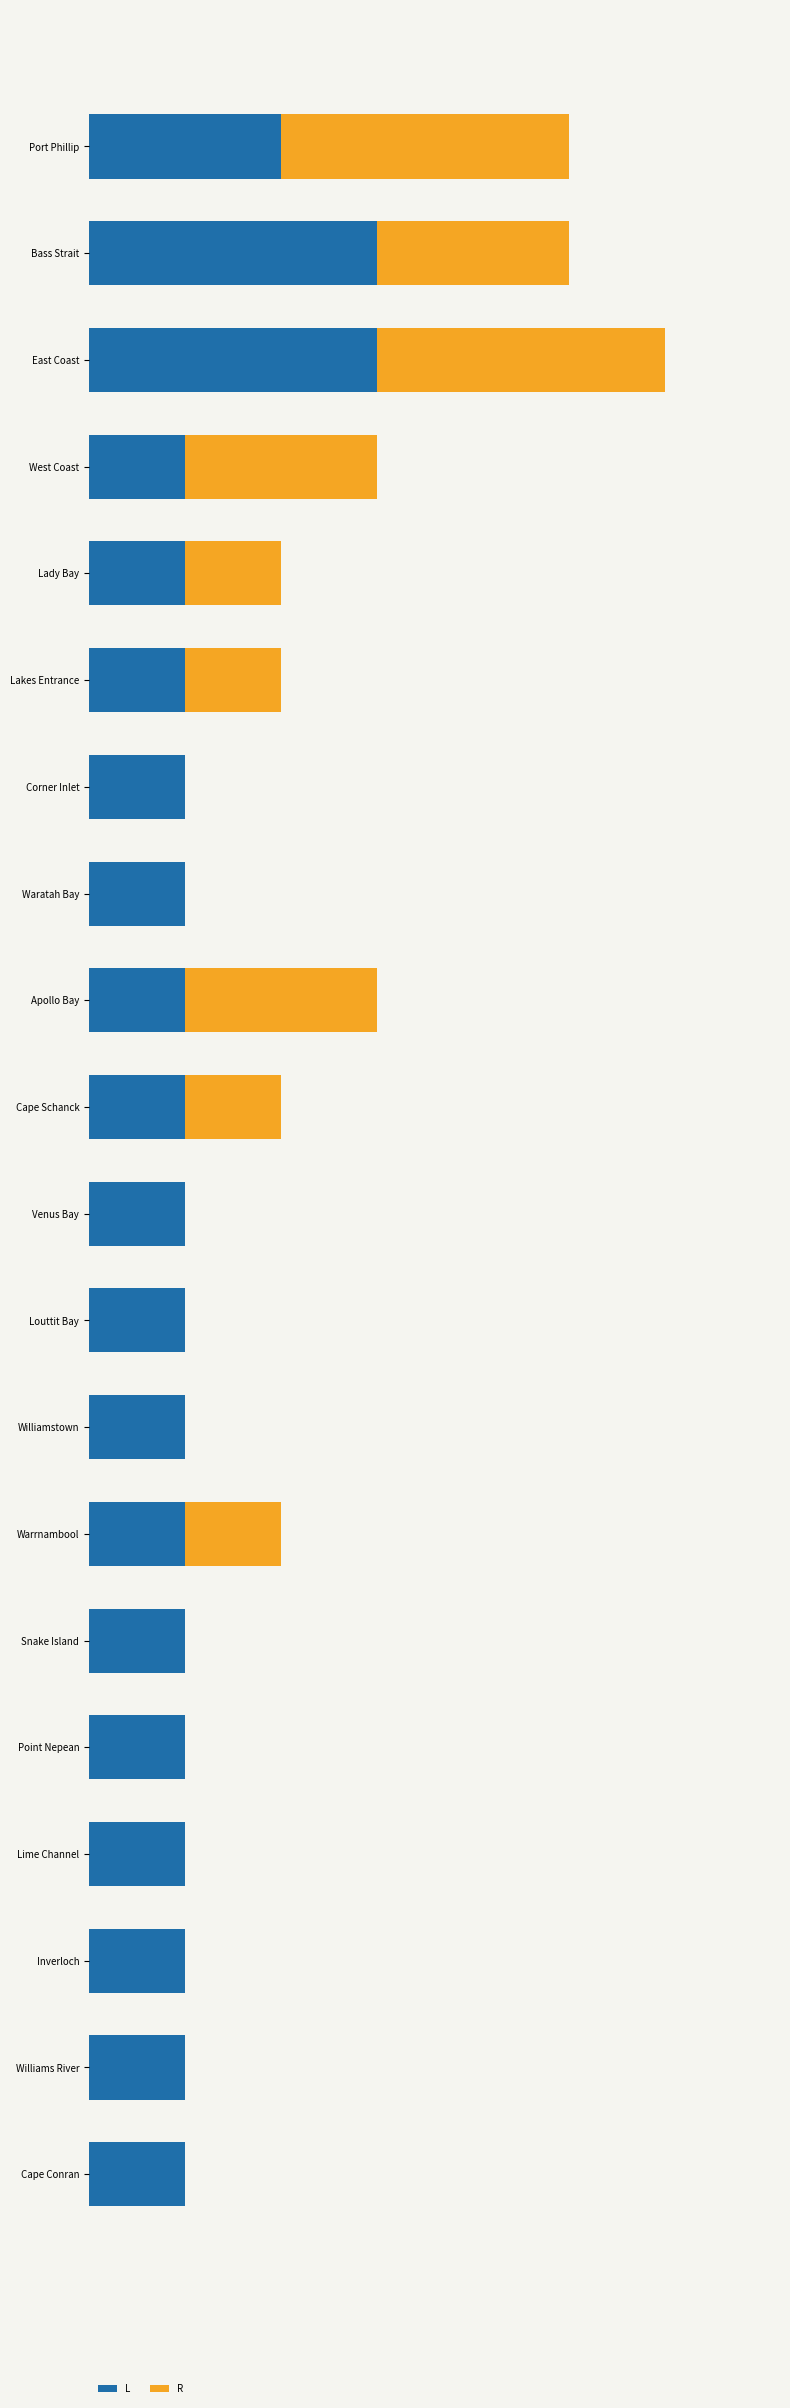

What are all the series names shown in the legend?

L, R